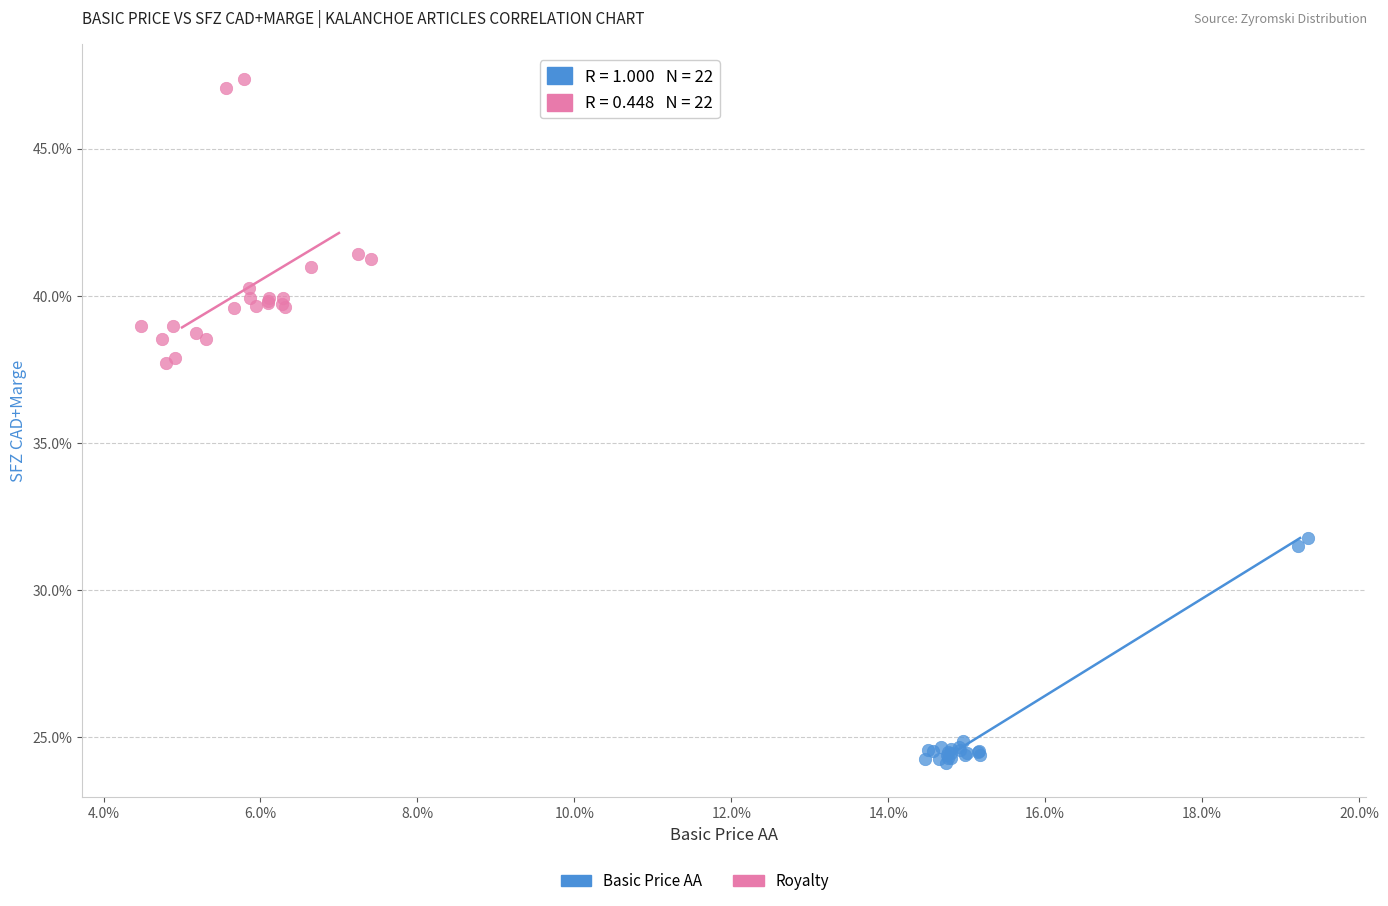

Which series has the widest spread of Y values?

Royalty